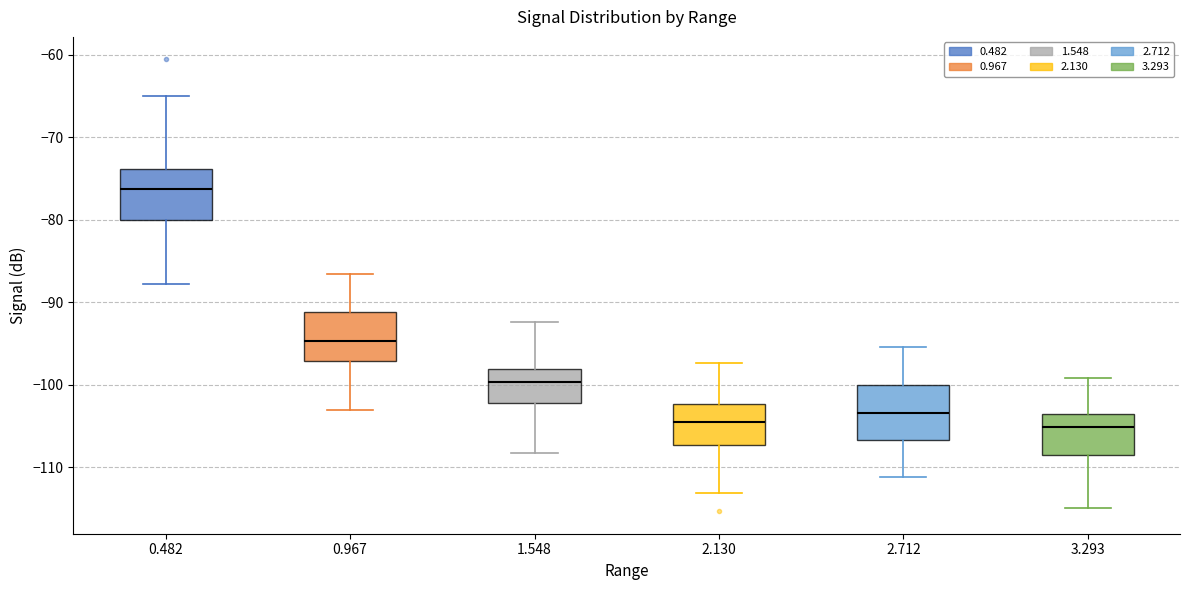

Where does the upper whisker of the box at x = 0.482 end on the y-axis? The values are not printed on the chart, so give them approximately, as read against the axis.

-65